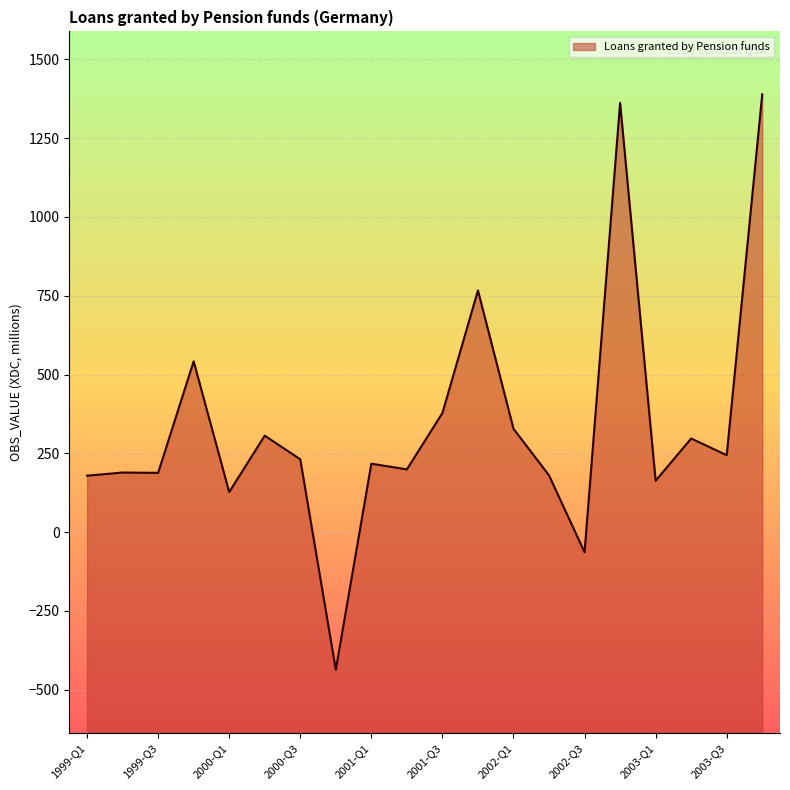

True or false: the data has more than 1 interior local peaks.

True